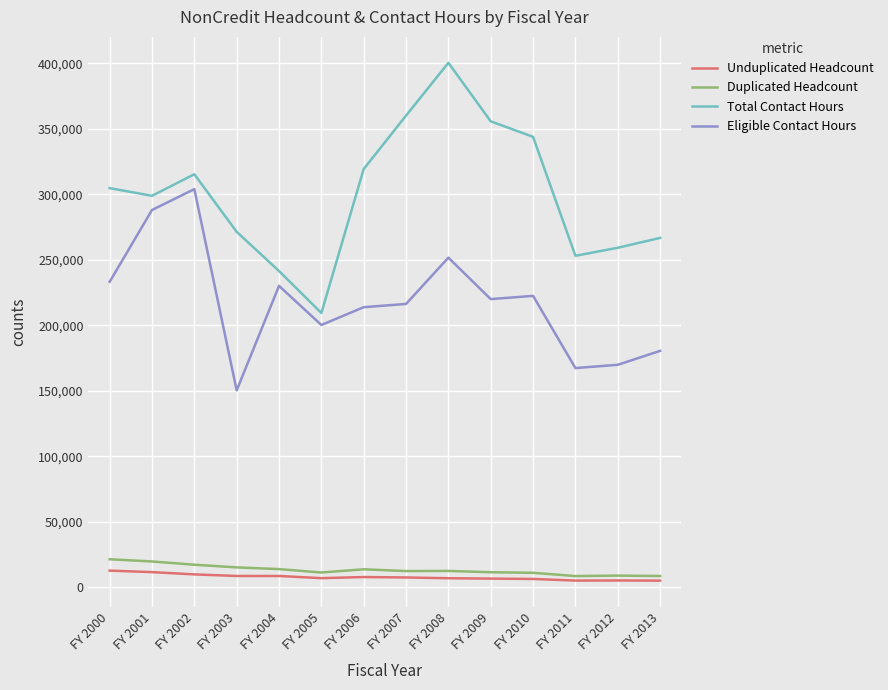

What is the average value of the Eligible Contact Hours series?

217731.1